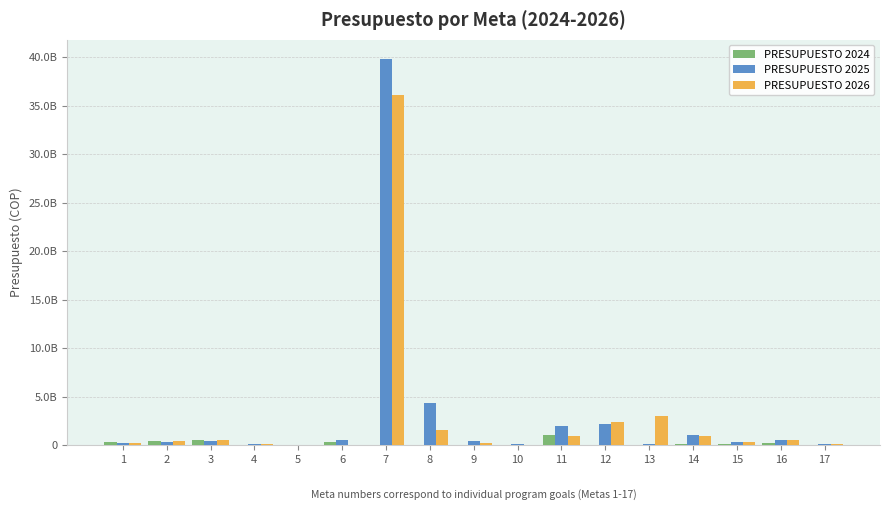

Does the chart contain stacked bars?

No